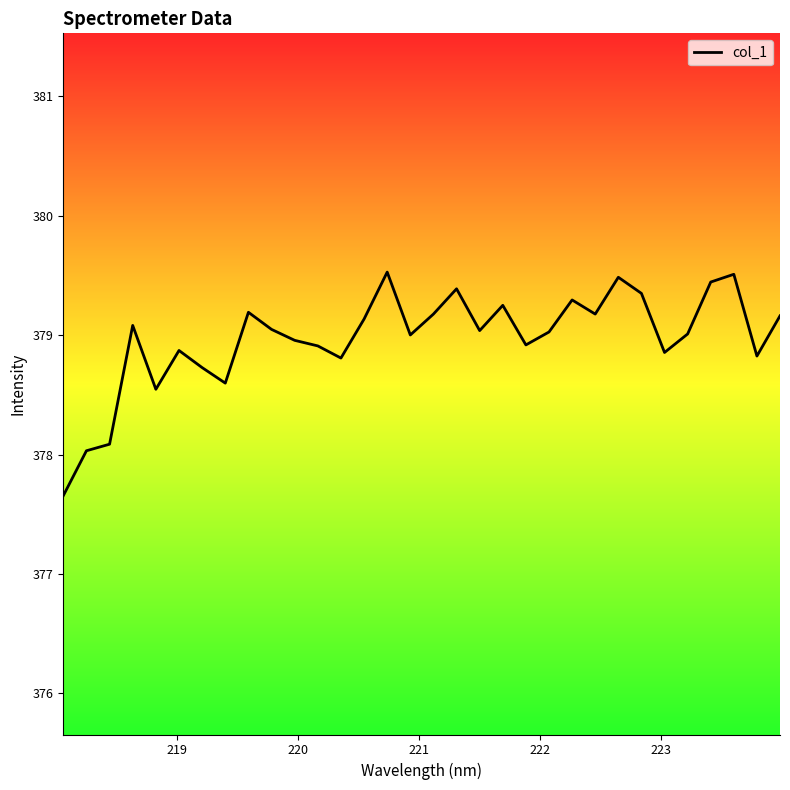

What is the smallest value displayed?

377.7